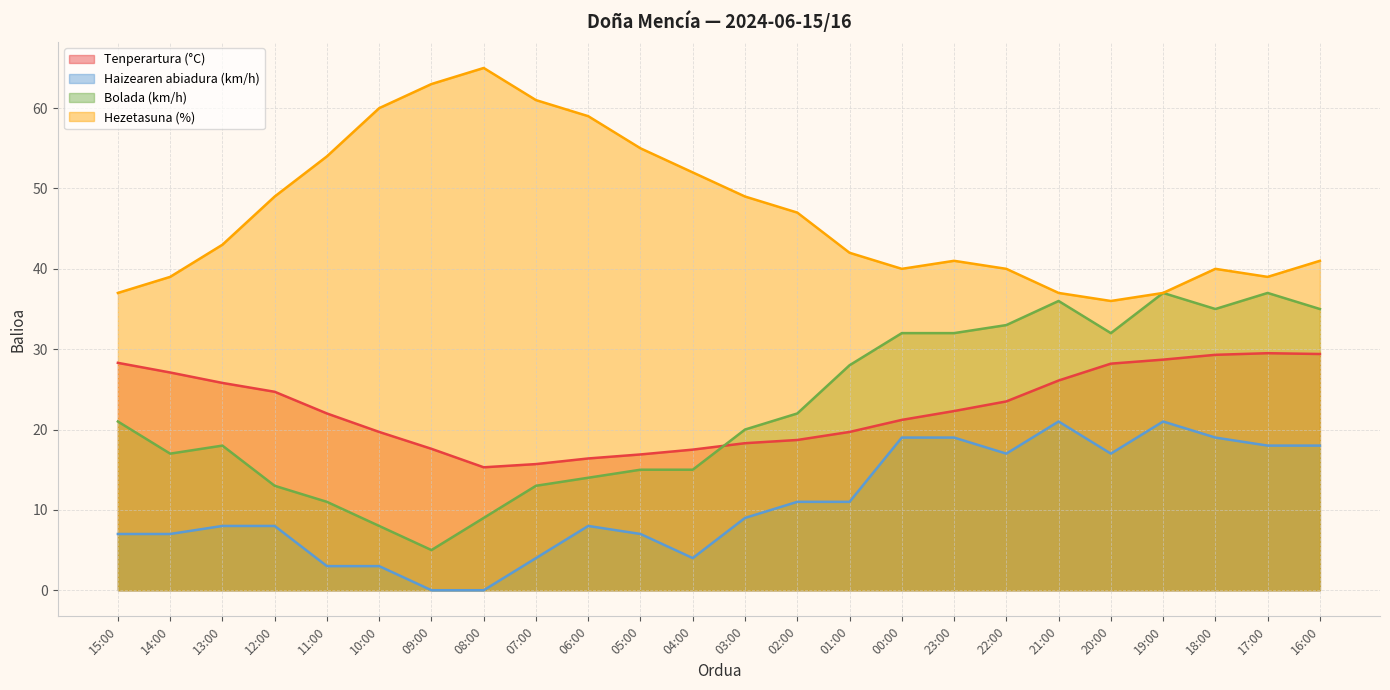

True or false: Hezetasuna (%) and Tenperartura (°C) intersect in this chart.

False